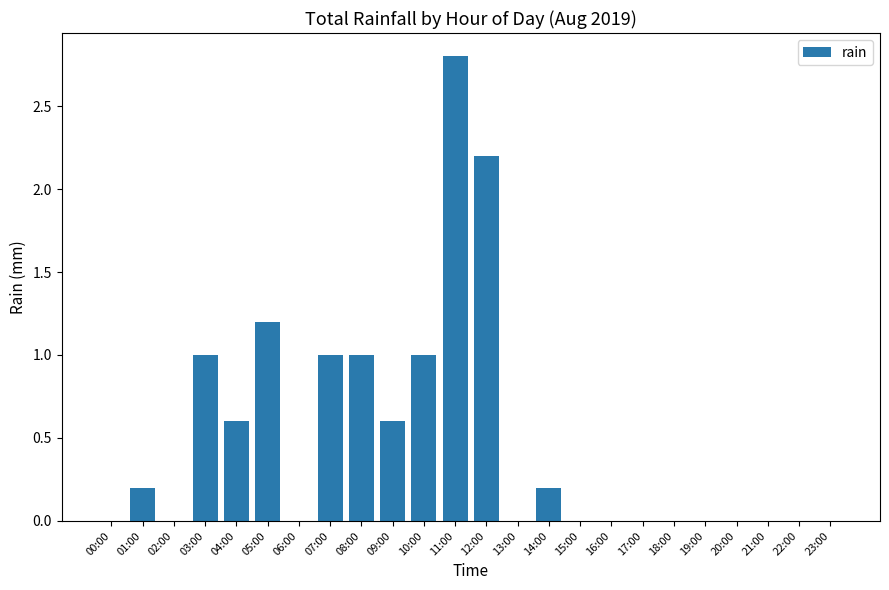

True or false: the data shows 0.0 at 21:00.

True